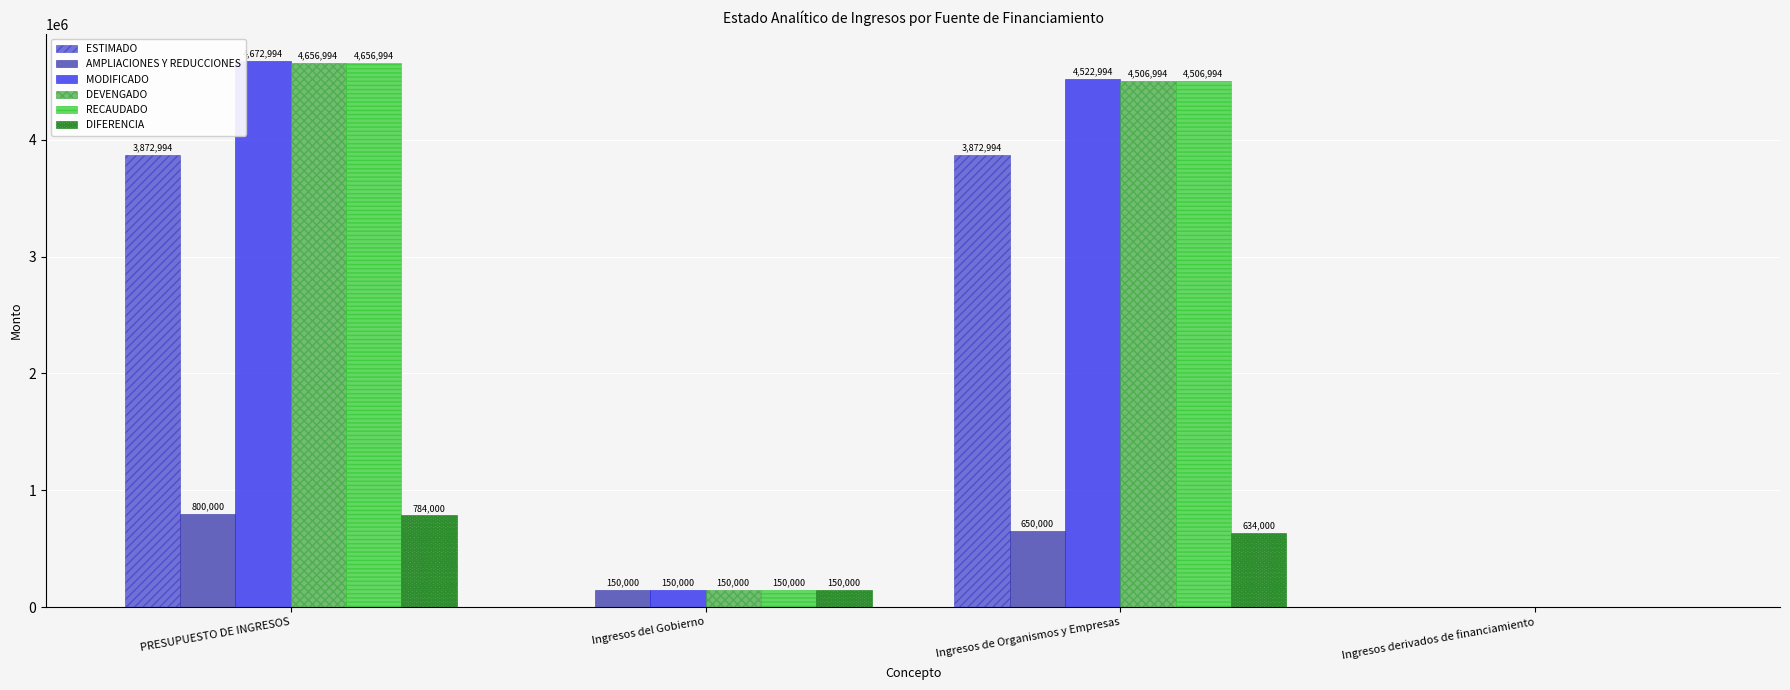

At which label does RECAUDADO reach its peak?

PRESUPUESTO DE INGRESOS